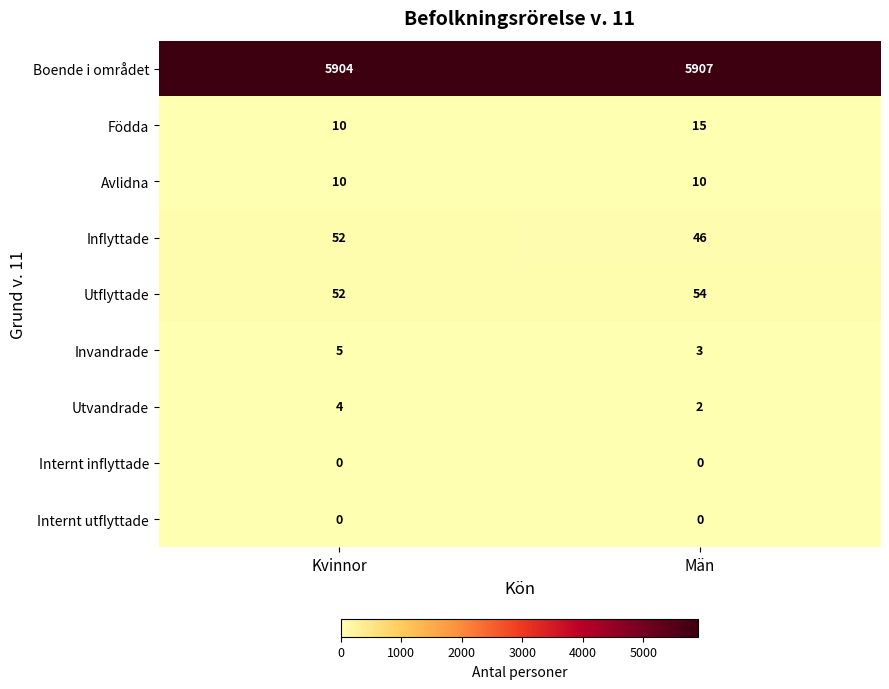

Between Kvinnor and Män, which series saw the biggest shift?

Inflyttade